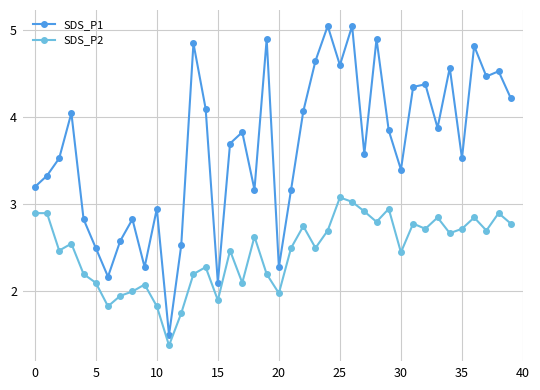

What is the difference between the maximum and minimum values in the SDS_P2 series?

1.7